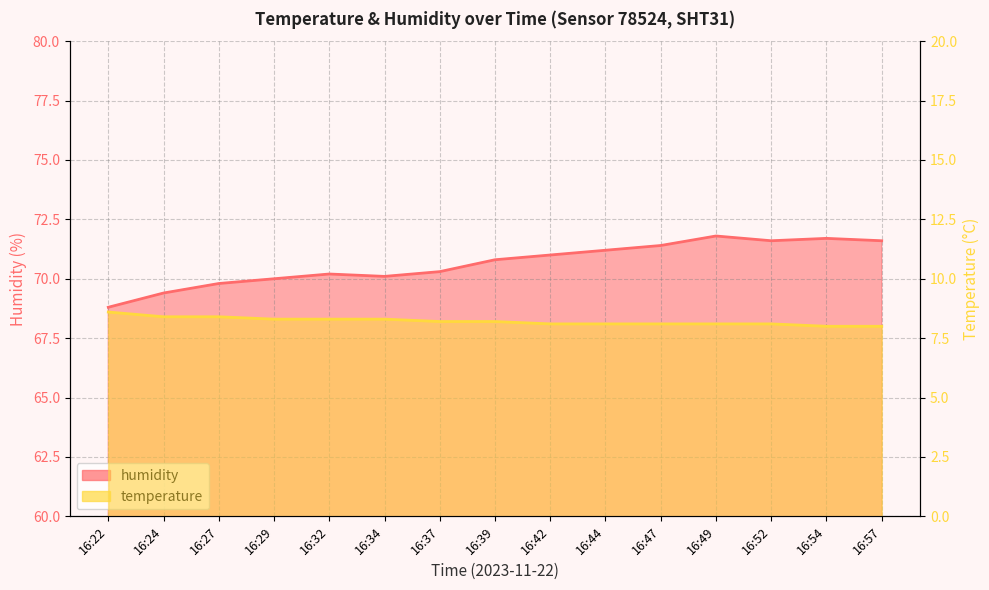

List the labels in order of humidity value, largest first.

16:49, 16:54, 16:52, 16:57, 16:47, 16:44, 16:42, 16:39, 16:37, 16:32, 16:34, 16:29, 16:27, 16:24, 16:22